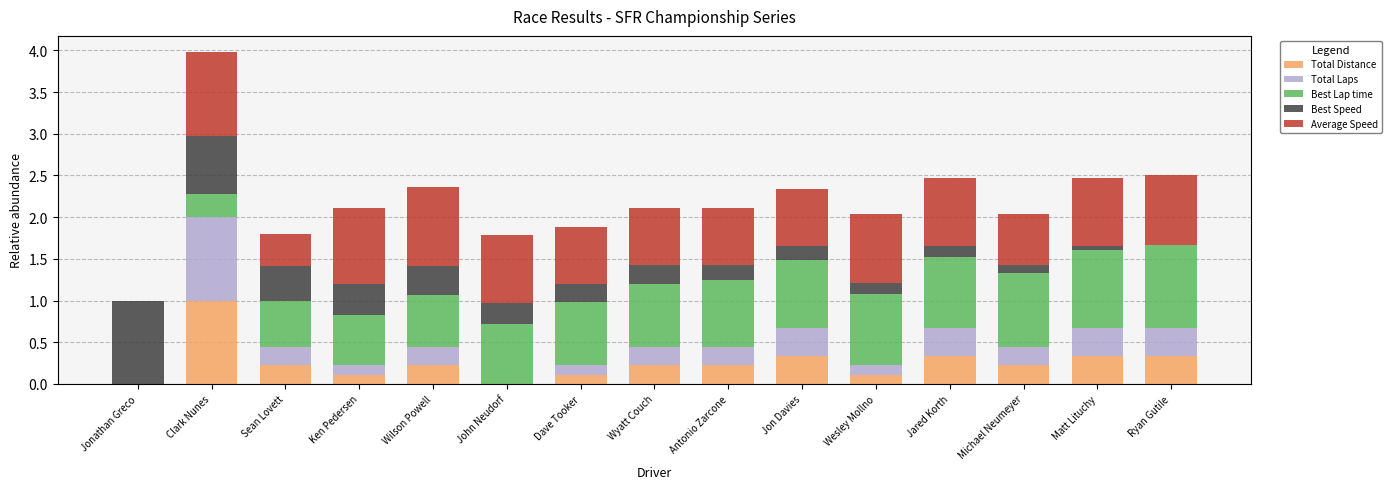

The value of Total Distance at Ryan Gutile is 0.5. True or false?

False